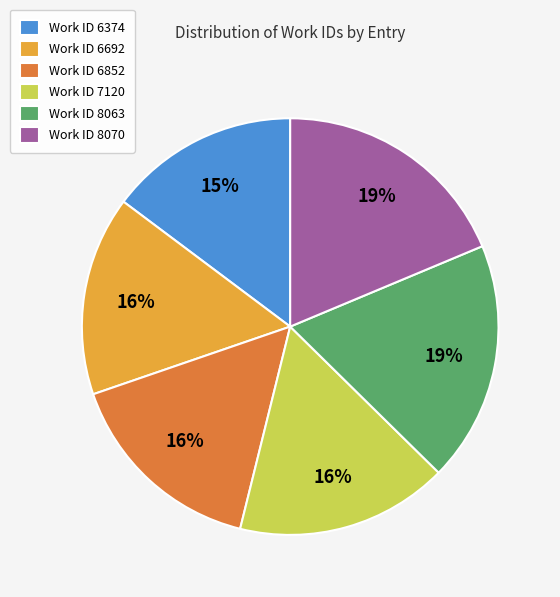

Which slice is the smallest?

Work ID 6374